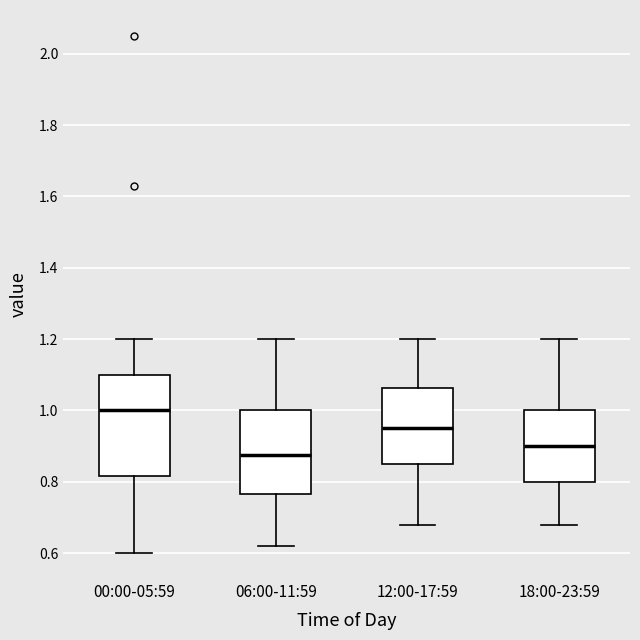

Which box is the tallest, from its lower edge to its upper edge?

00:00-05:59